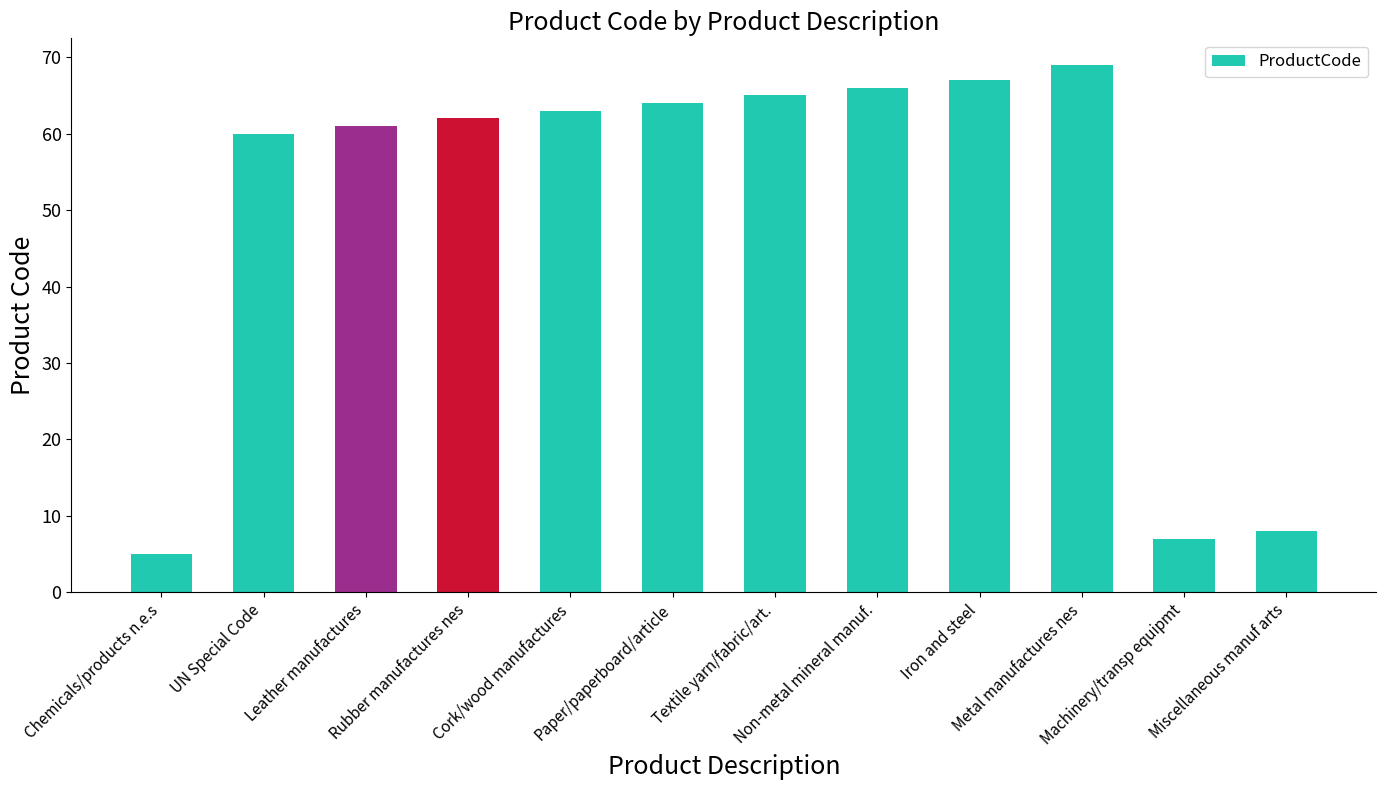

How many distinct data groups are displayed?

1